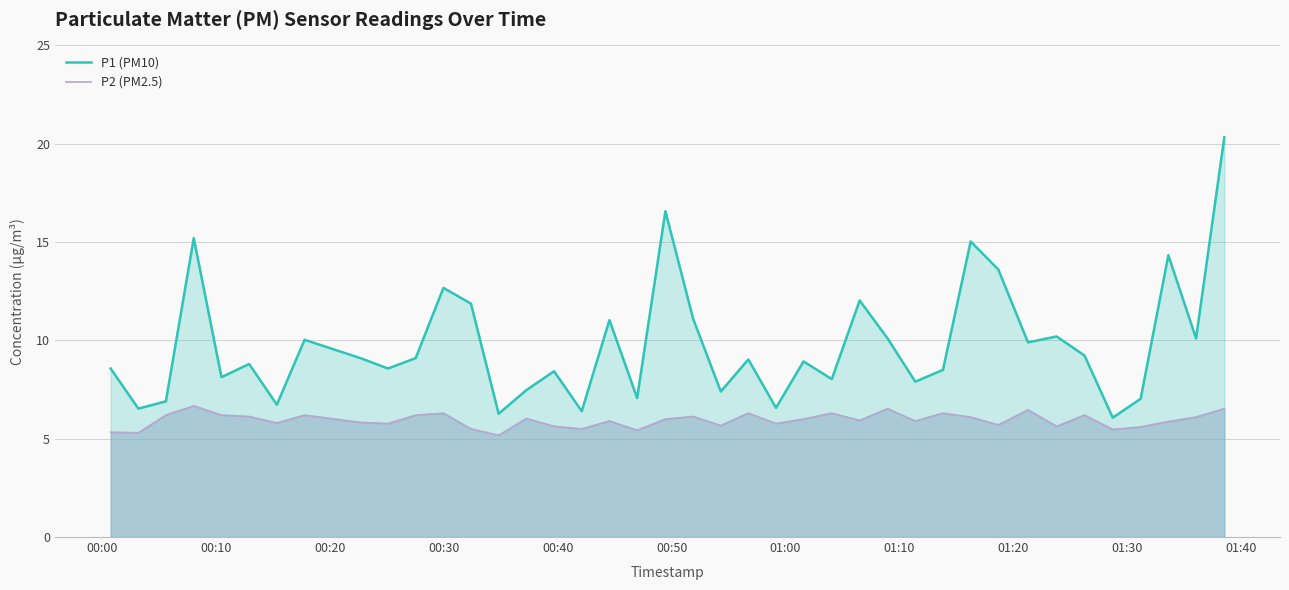

Reading left to right, list all the values displayed in this chart.

P1 (PM10): 8.6	6.5	6.9	15.2	8.1	8.8	6.7	10.0	9.1	8.6	9.1	12.7	11.9	6.3	7.5	8.4	6.4	11.0	7.1	16.6	11.1	7.4	9.0	6.6	8.9	8.0	12.0	10.1	7.9	8.5	15.0	13.6	9.9	10.2	9.2	6.1	7.0	14.3	10.1	20.3
P2 (PM2.5): 5.3	5.3	6.2	6.7	6.2	6.1	5.8	6.2	5.8	5.8	6.2	6.3	5.5	5.2	6.0	5.6	5.5	5.9	5.4	6.0	6.1	5.7	6.3	5.8	6.0	6.3	5.9	6.5	5.9	6.3	6.1	5.7	6.5	5.6	6.2	5.5	5.6	5.9	6.1	6.5